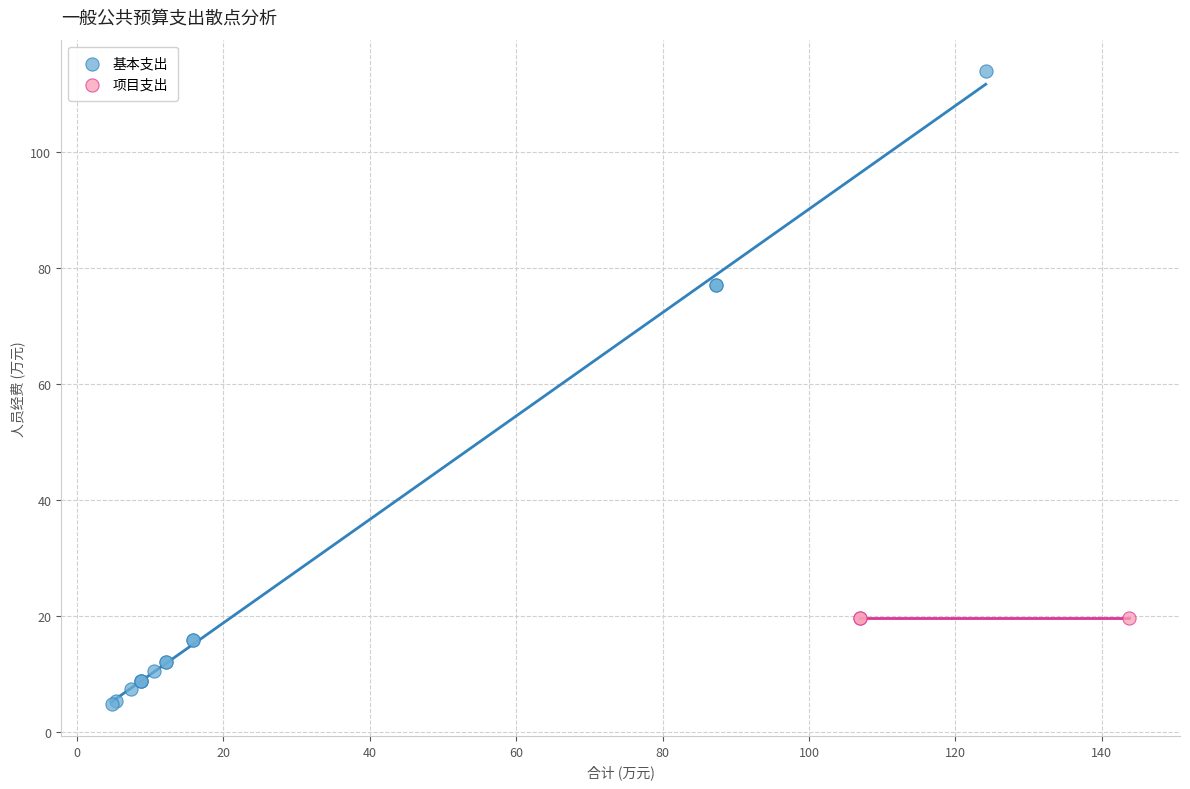

Which series contains the highest Y value?

基本支出